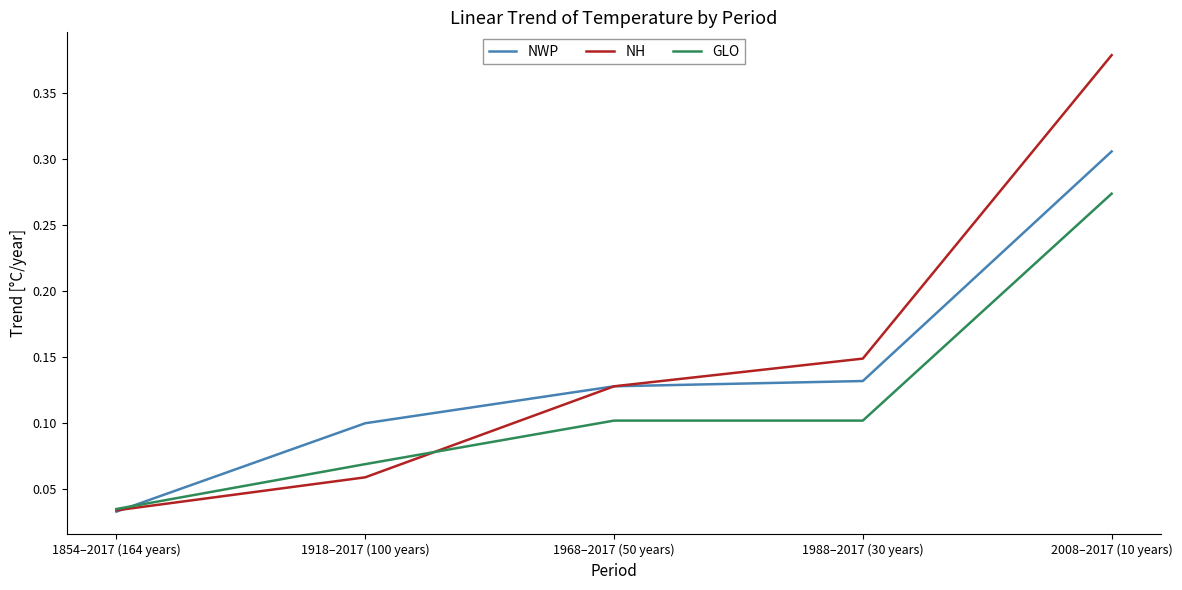

Which label corresponds to the smallest value in the chart?

1854–2017 (164 years)